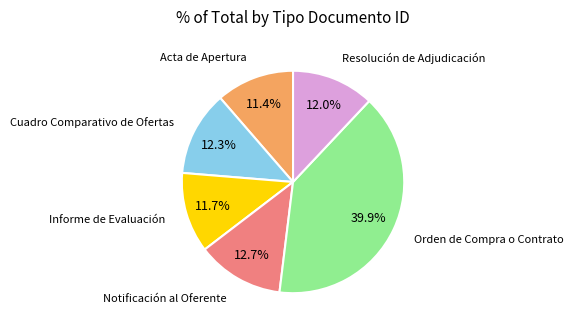

True or false: Acta de Apertura accounts for 25% of the total.

False